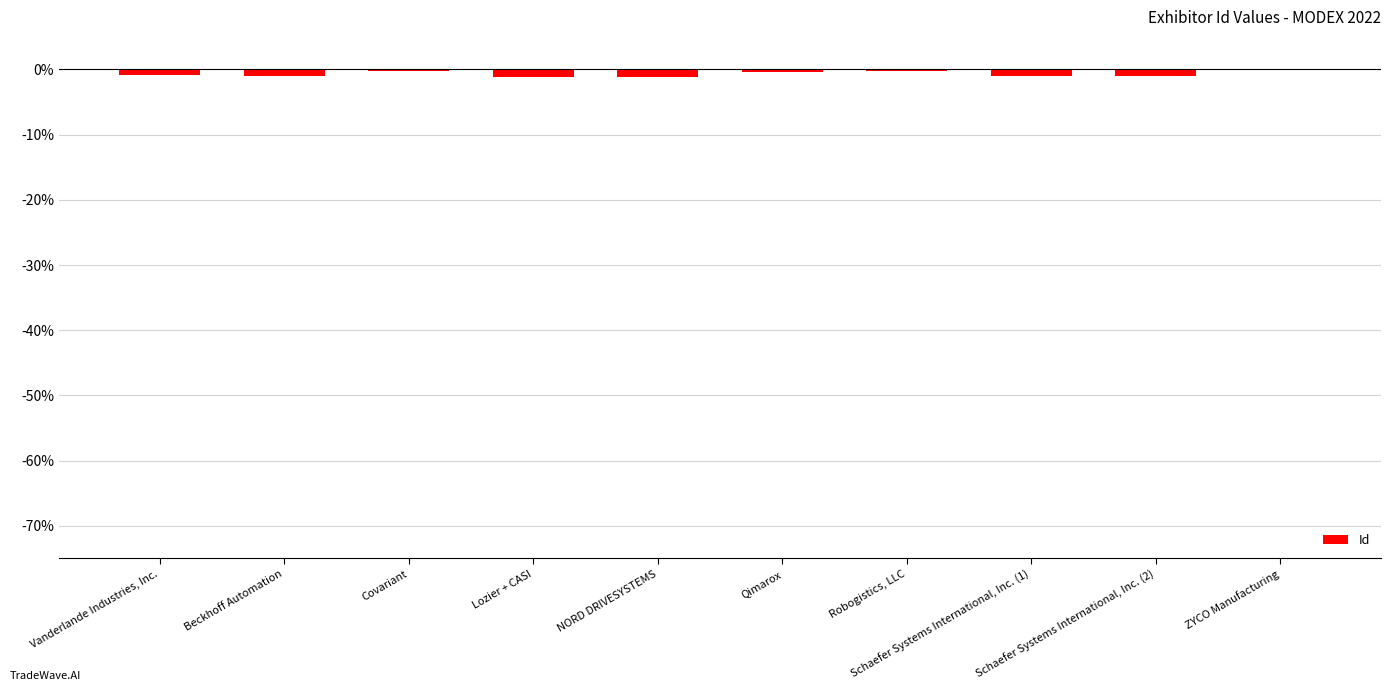

Reading left to right, transcribe all the data shown in this chart.

Vanderlande Industries, Inc.=-0.8	Beckhoff Automation=-1.0	Covariant=-0.3	Lozier + CASI=-1.2	NORD DRIVESYSTEMS=-1.2	Qimarox=-0.4	Robogistics, LLC=-0.2	Schaefer Systems International, Inc. (1)=-1.0	Schaefer Systems International, Inc. (2)=-1.0	ZYCO Manufacturing=0.0